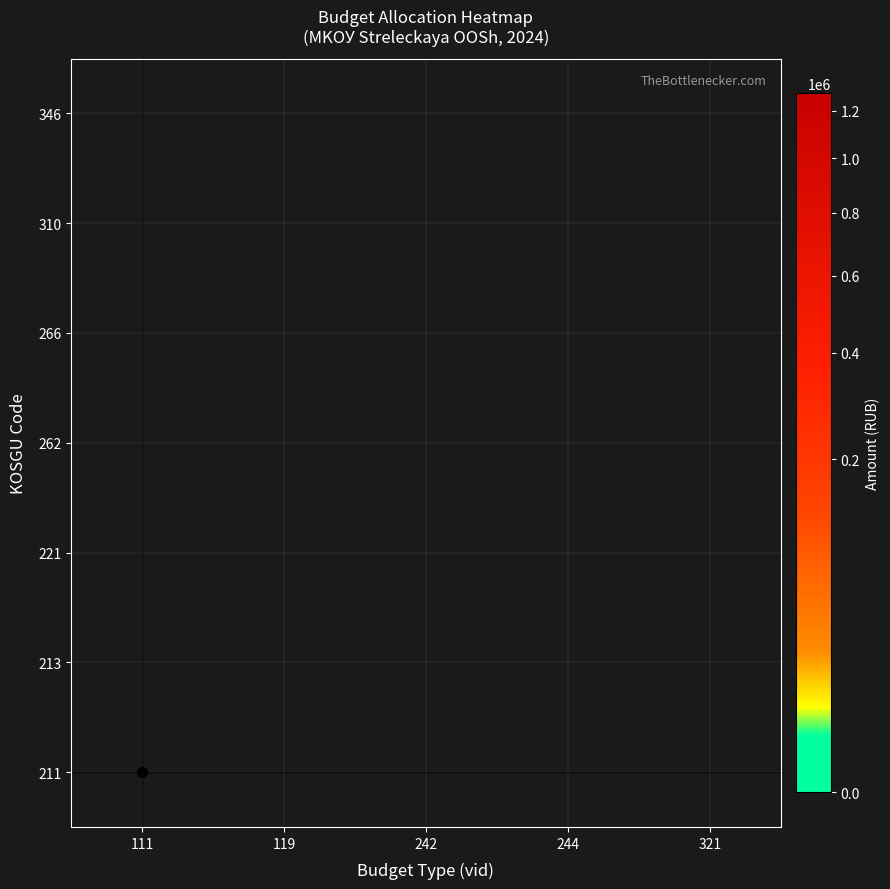

What is the difference between the highest and lowest values at 111?

1267300.0